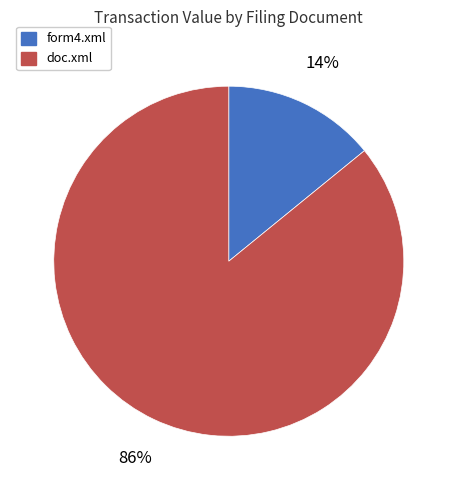

To the nearest percent, what is the average slice percentage?

50%